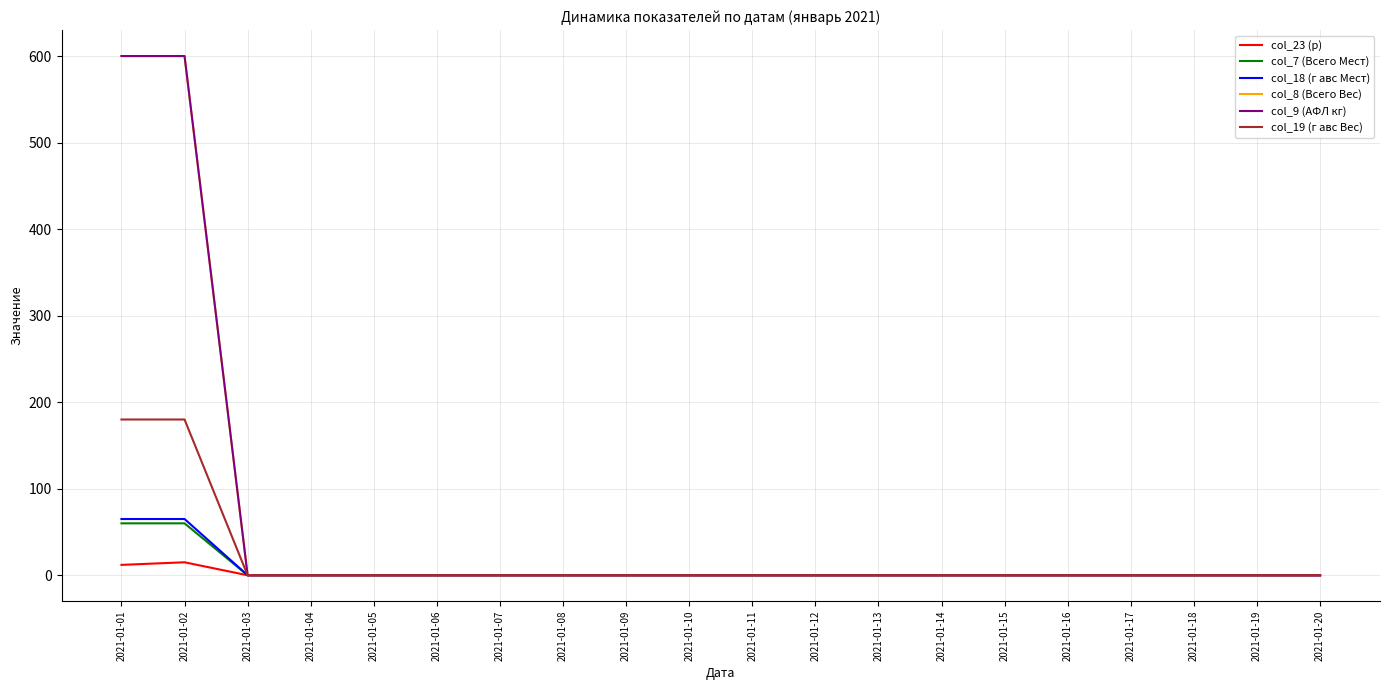

How many lines are shown in the chart?

6